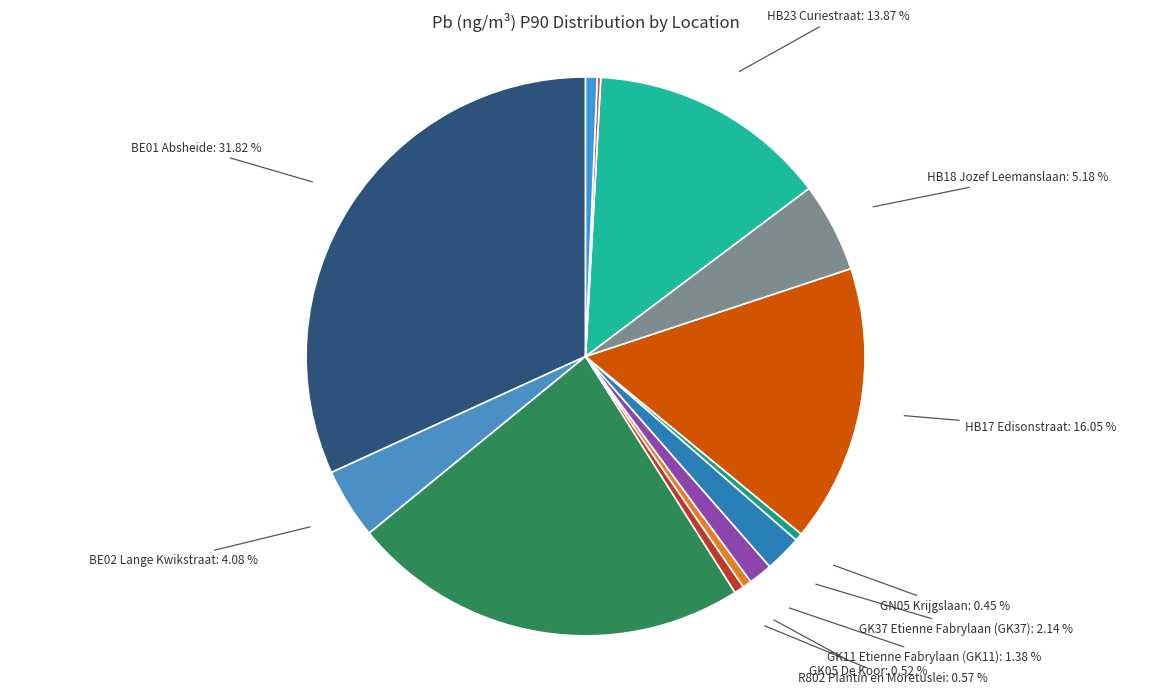

Which category has the biggest portion of the pie?

BE01 Absheide